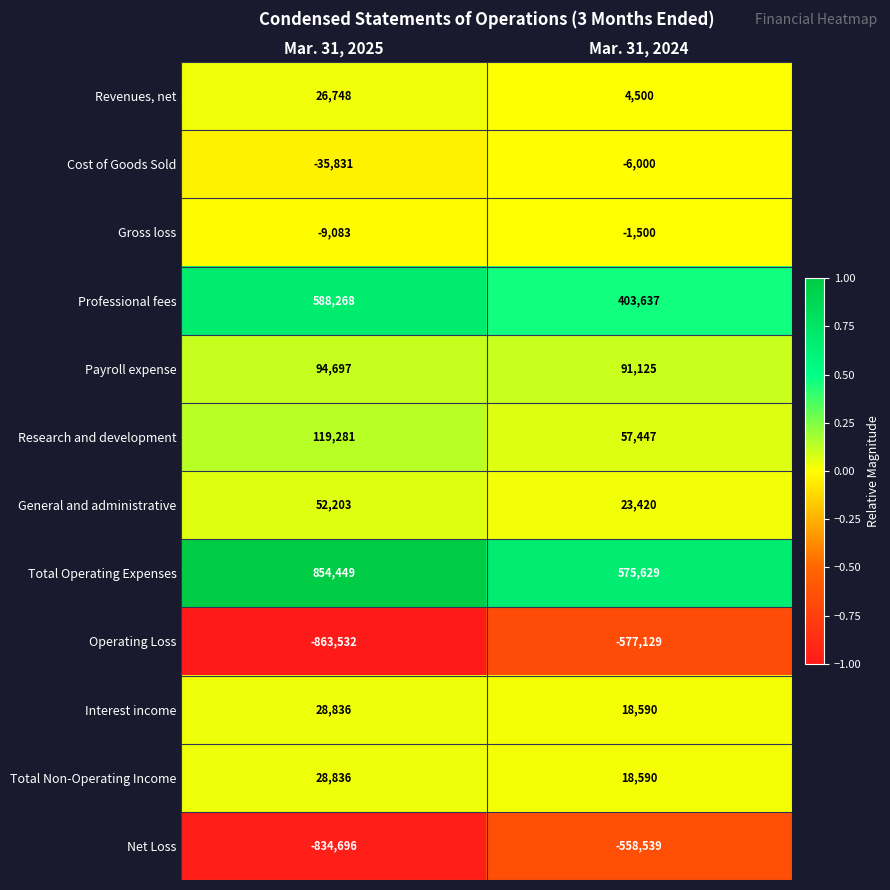

Rank the categories by Revenues, net value from highest to lowest.

Mar. 31, 2025, Mar. 31, 2024